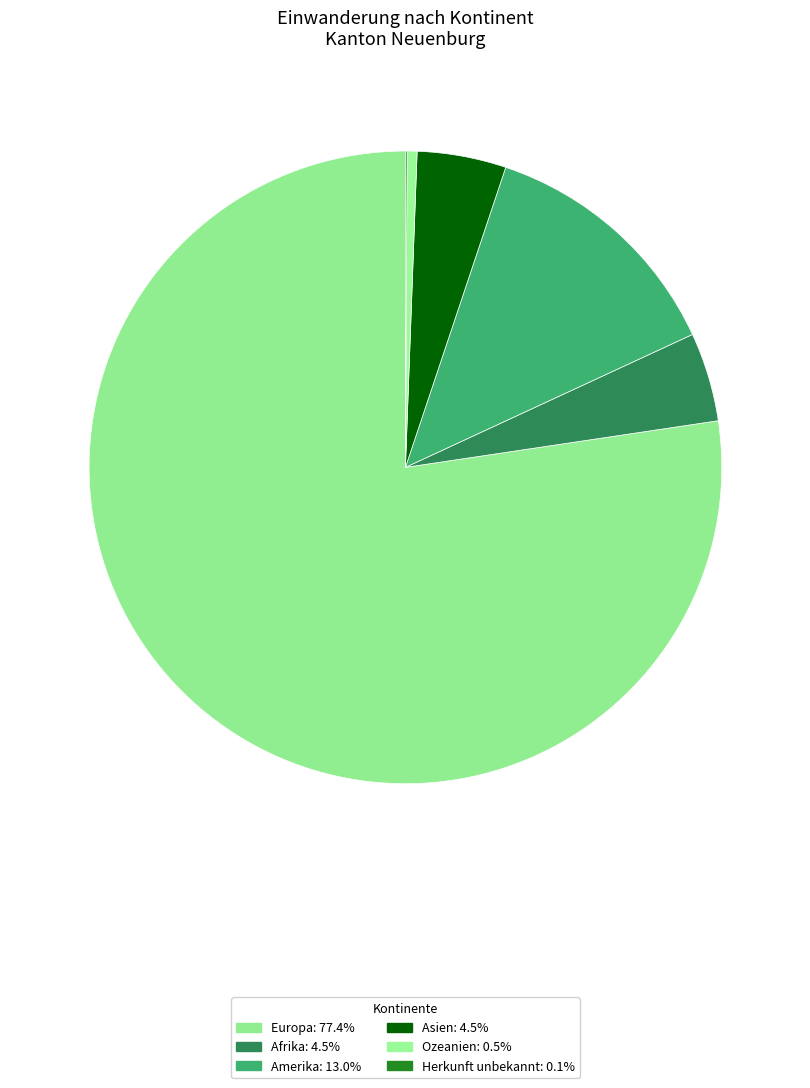

Is there any slice that represents more than half of the pie?

Yes